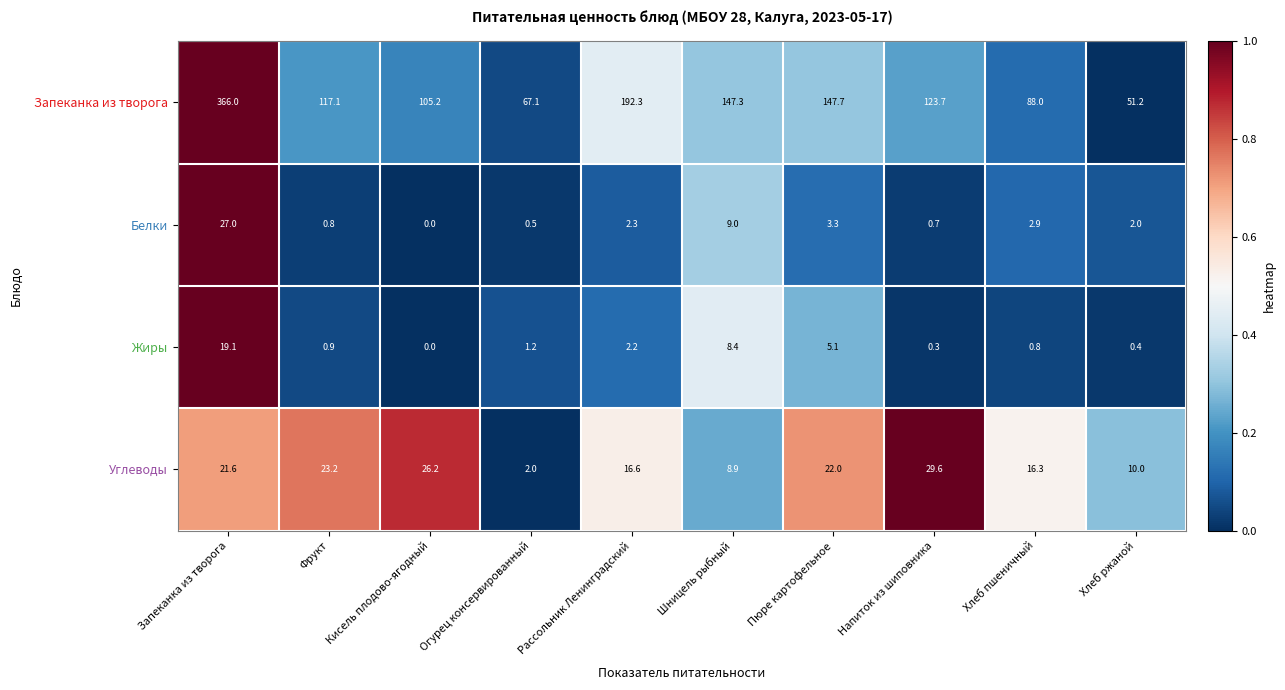

At which label does Жиры reach its peak?

Запеканка из творога